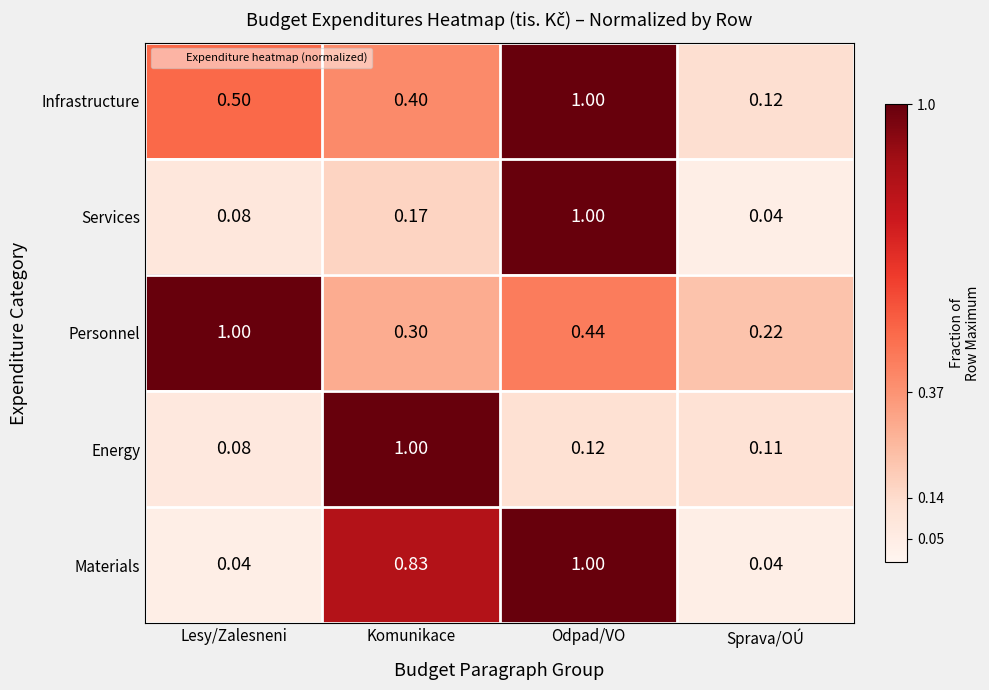

Which category has the highest value in the Materials series?

Odpad/VO